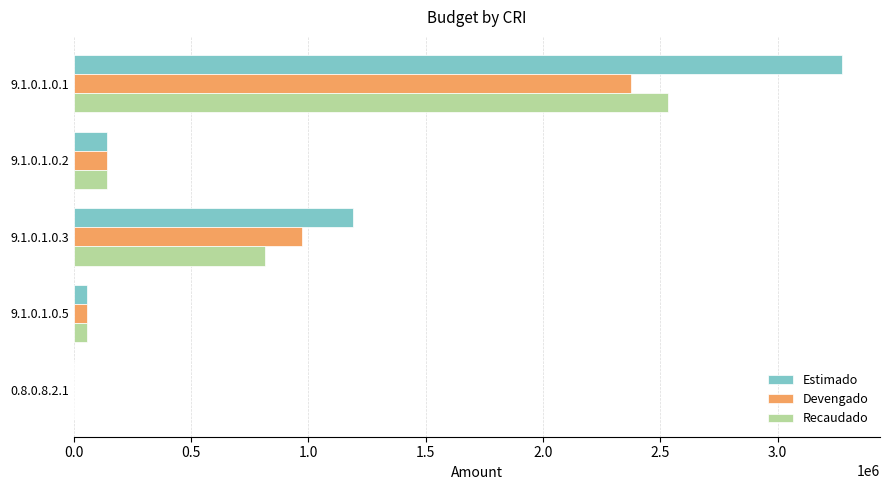

What is the sum of all Recaudado values?

3543125